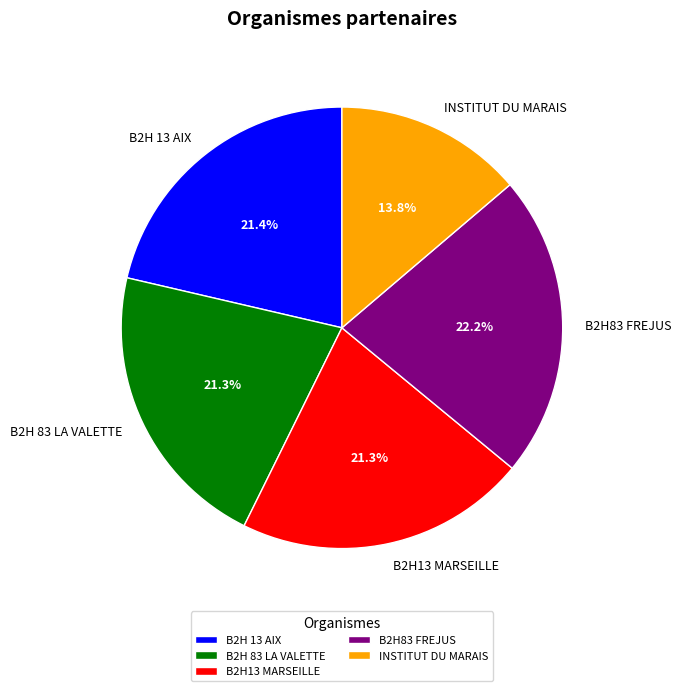

Which category has the biggest portion of the pie?

B2H83 FREJUS